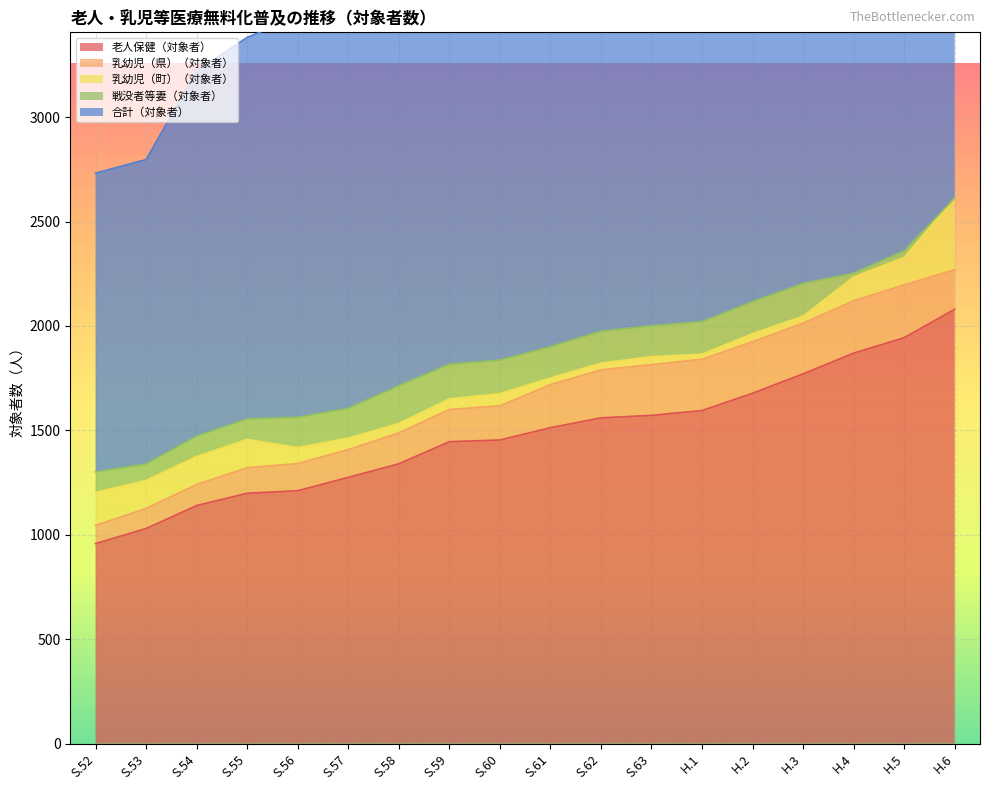

True or false: 戦没者等妻（対象者） and 乳幼児（町）（対象者） cross at least once.

True